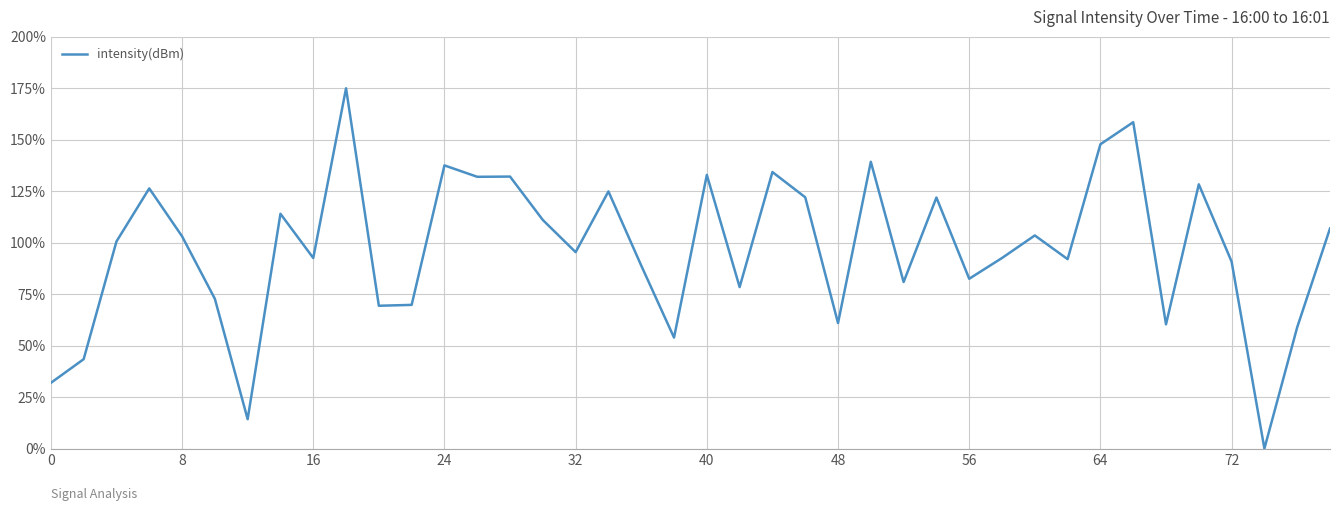

What is the greatest value displayed?

175.0